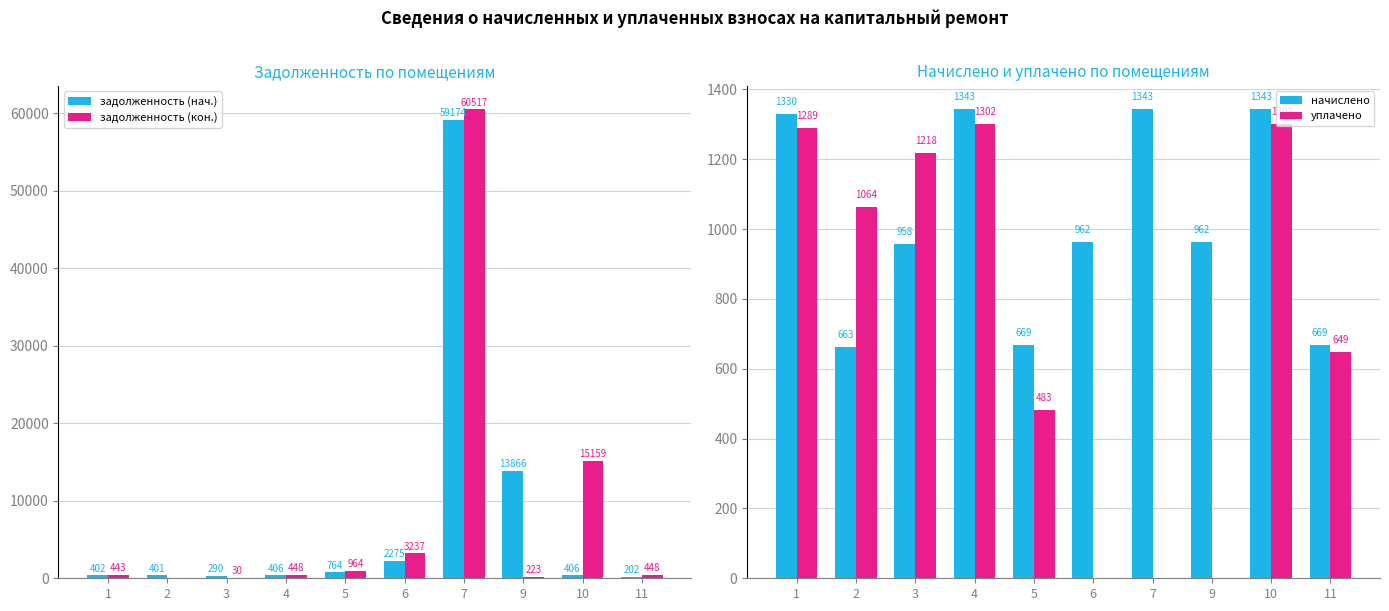

What is the highest value of the уплачено series?

1301.7